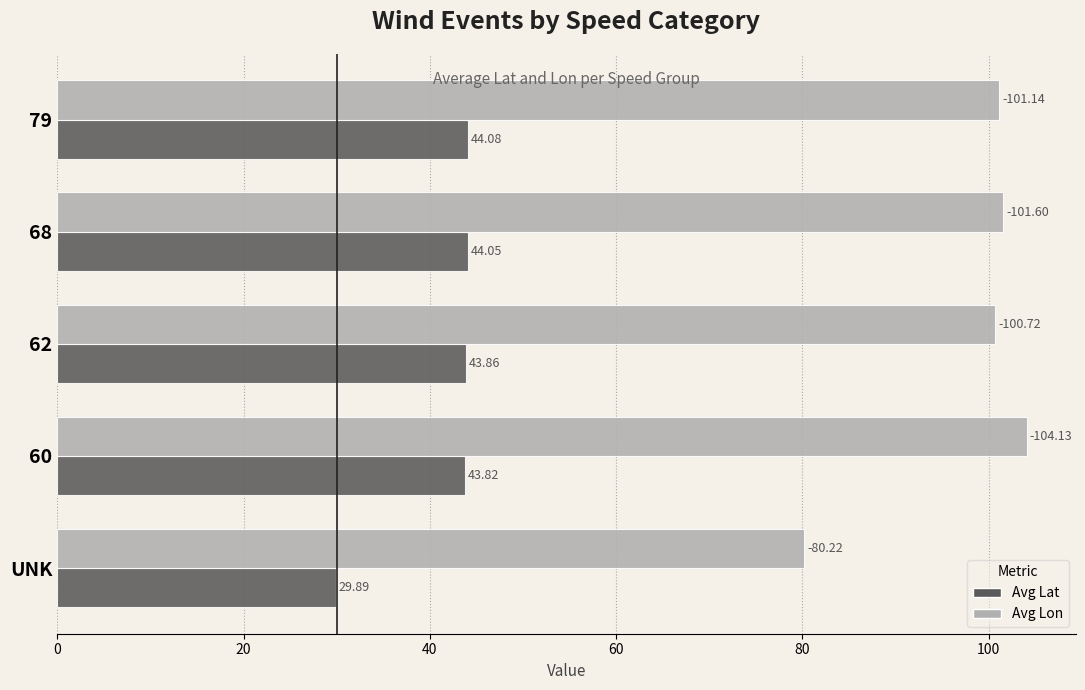

Rank the categories by Avg Lon value from lowest to highest.

UNK, 62, 79, 68, 60